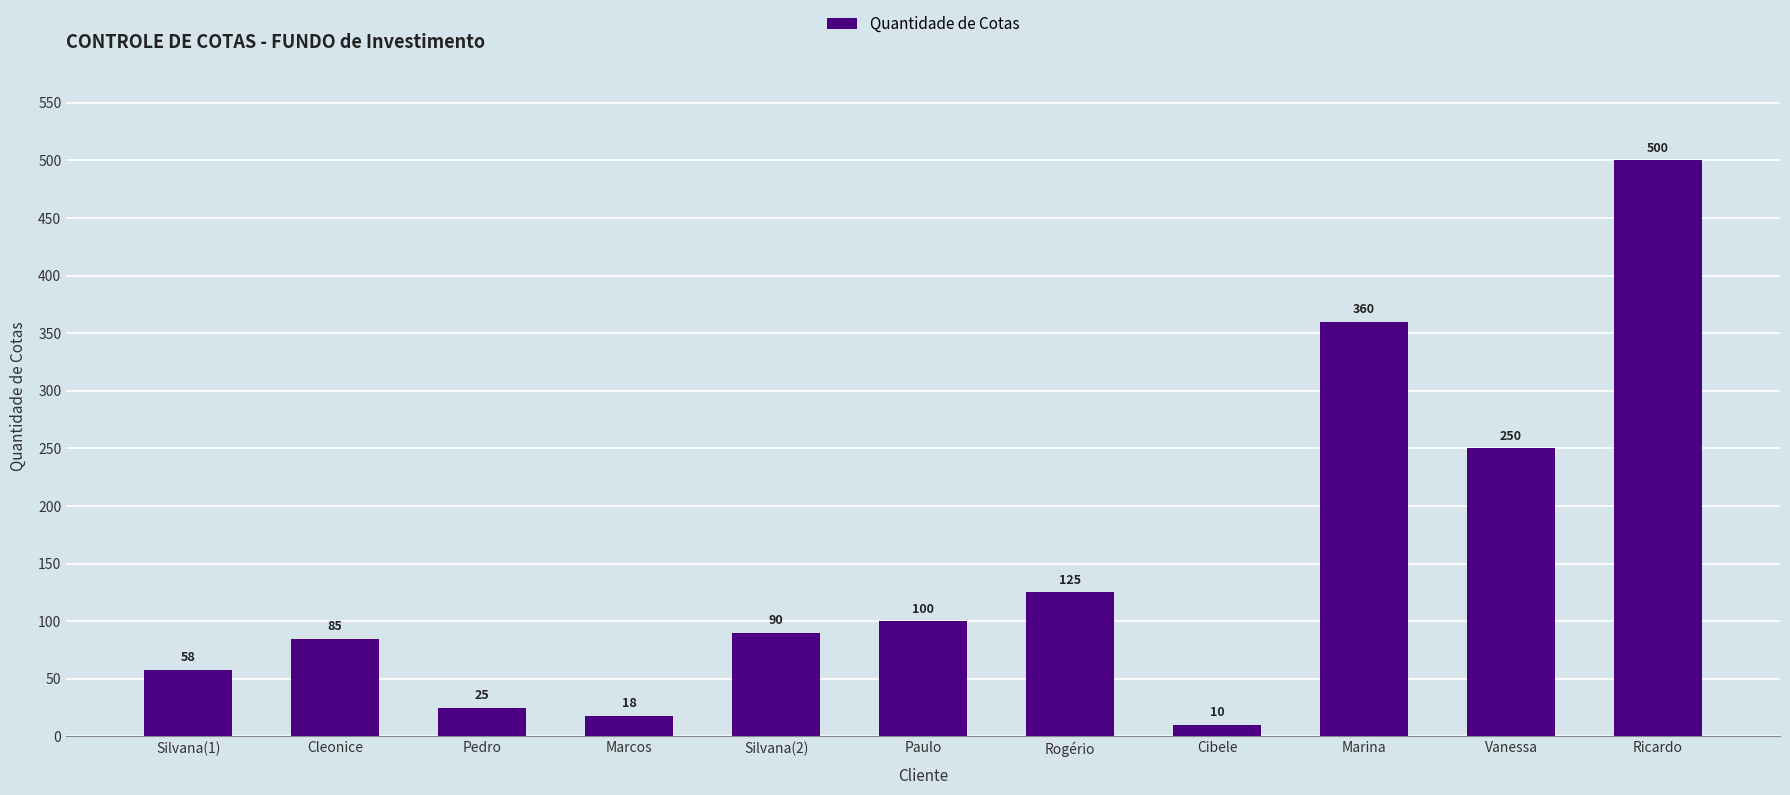

Does the chart contain stacked bars?

No